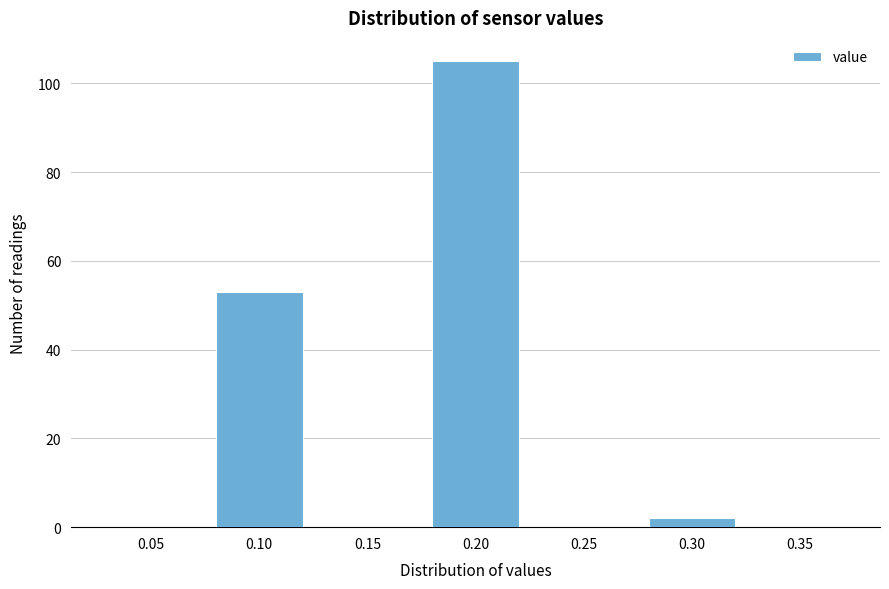

Reading left to right, list all the values displayed in this chart.

0.05=0	0.10=53	0.15=0	0.20=105	0.25=0	0.30=2	0.35=0